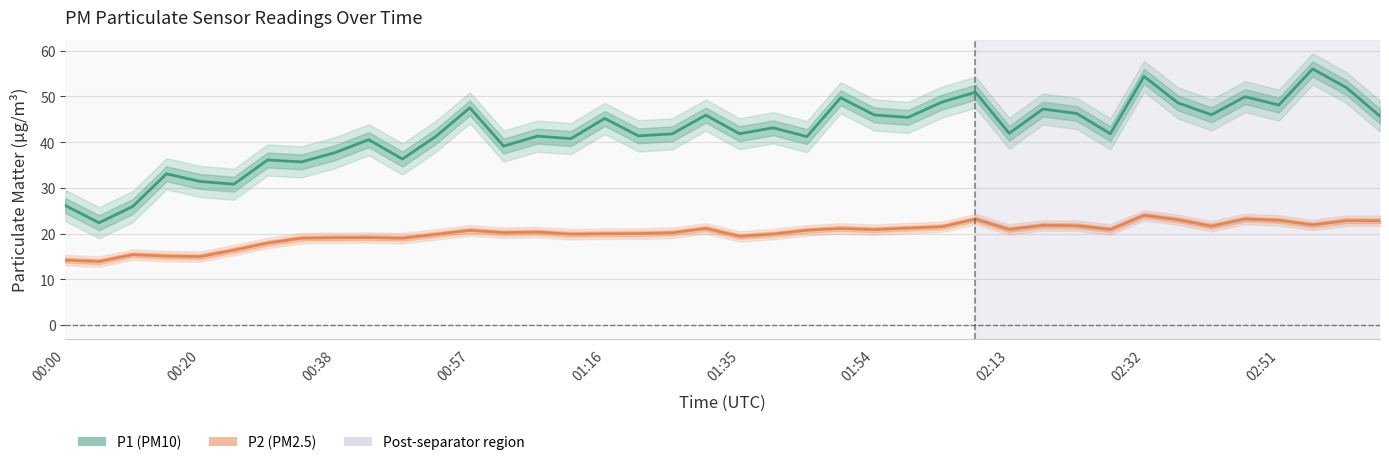

Is this an area chart (filled region under the line)?

No